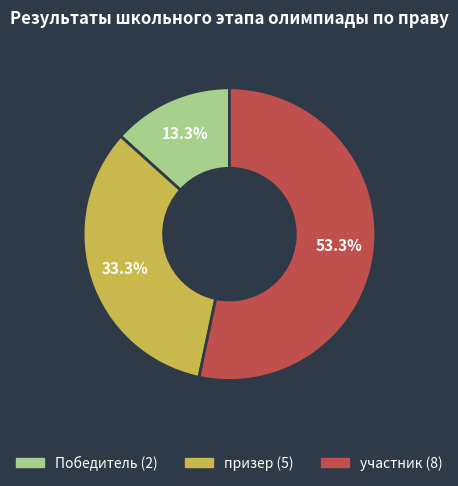

Rank the categories by value from highest to lowest.

участник, призер, Победитель